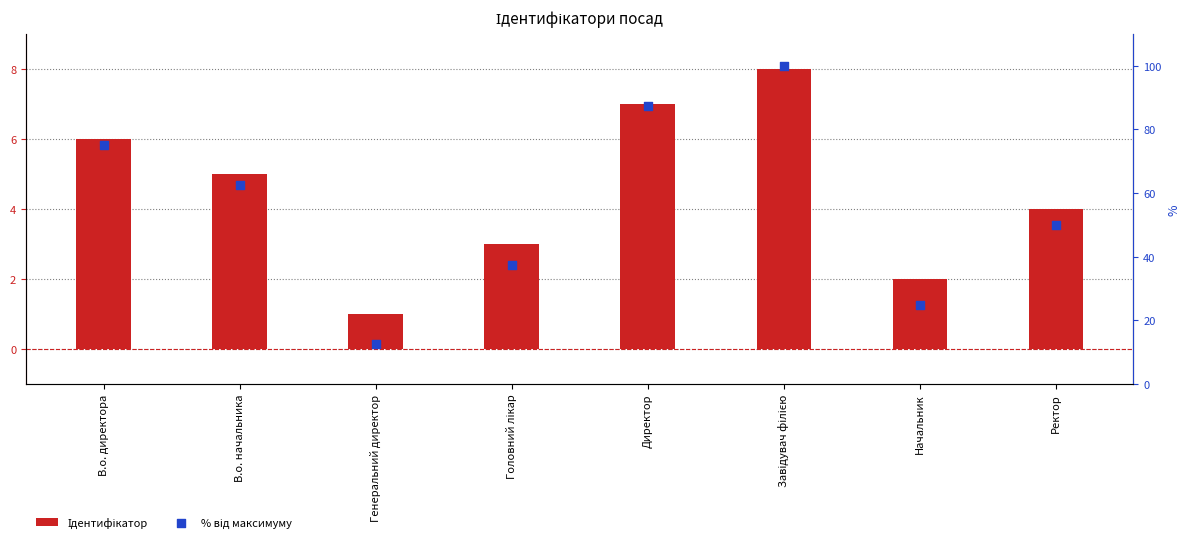

At how many categories does at least one series exceed 43?

5